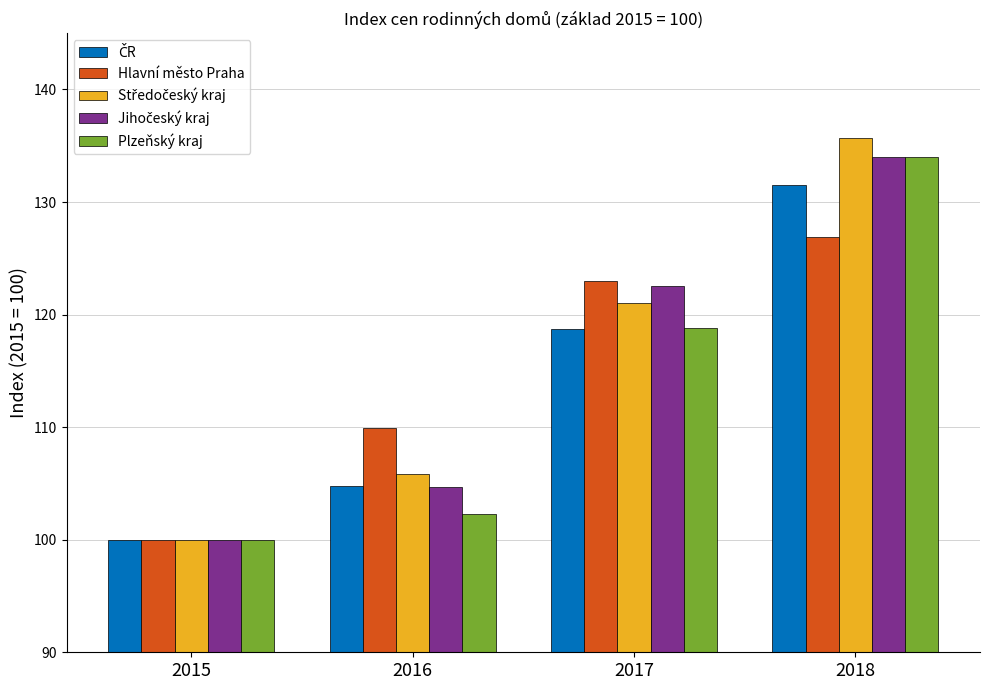

Where is Hlavní město Praha nearest to the value 113?

2016